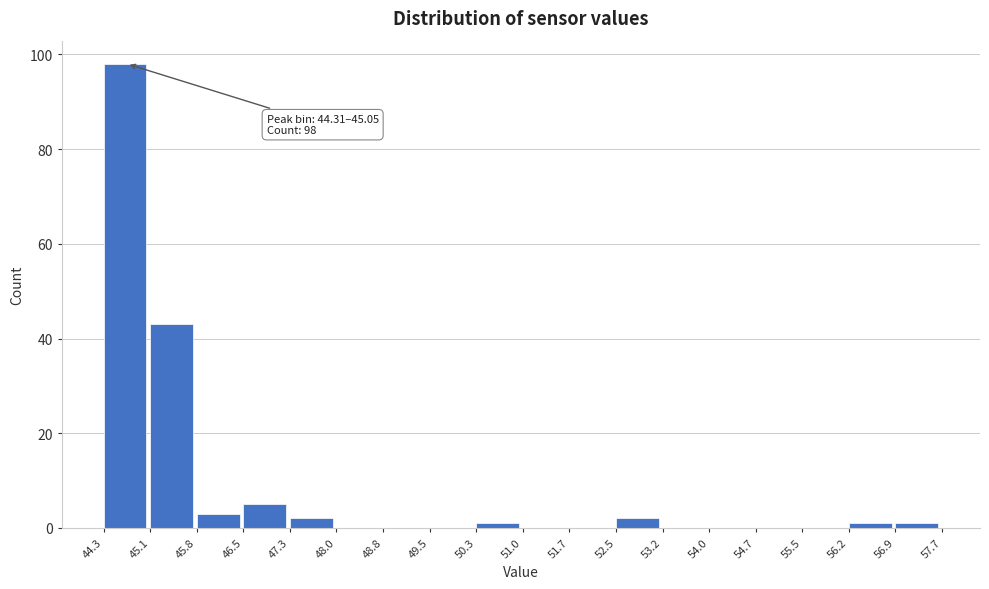

Which range on the x-axis has the tallest bar?

44.3 to 45.1